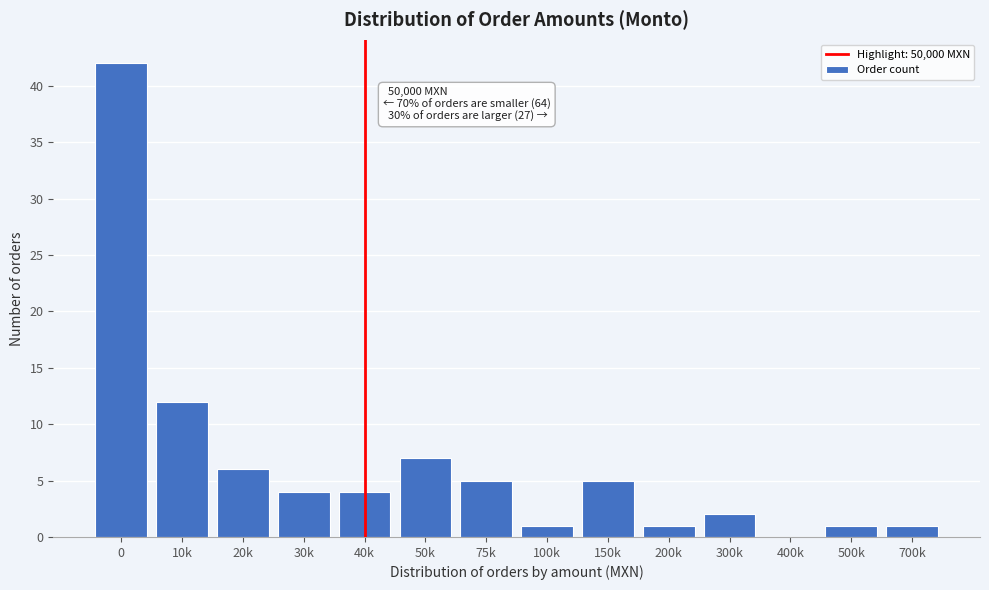

Reading left to right, what are all the values shown in this chart?

0=42	10k=12	20k=6	30k=4	40k=4	50k=7	75k=5	100k=1	150k=5	200k=1	300k=2	400k=0	500k=1	700k=1